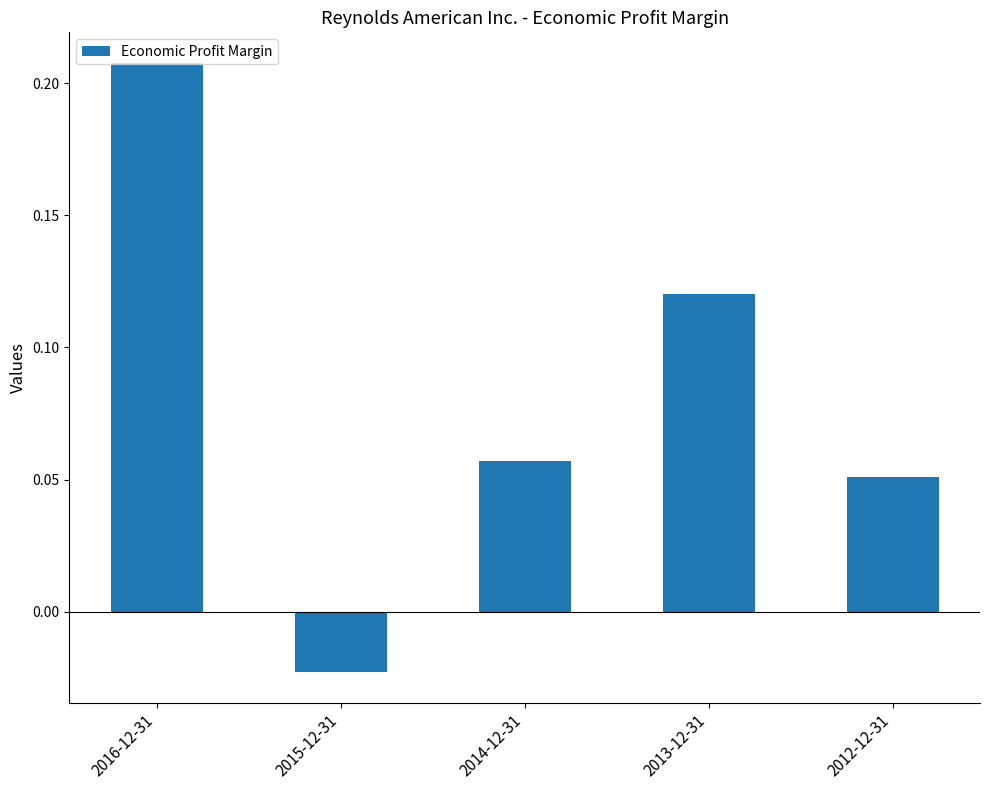

List the labels in order of value, largest first.

2016-12-31, 2013-12-31, 2014-12-31, 2012-12-31, 2015-12-31